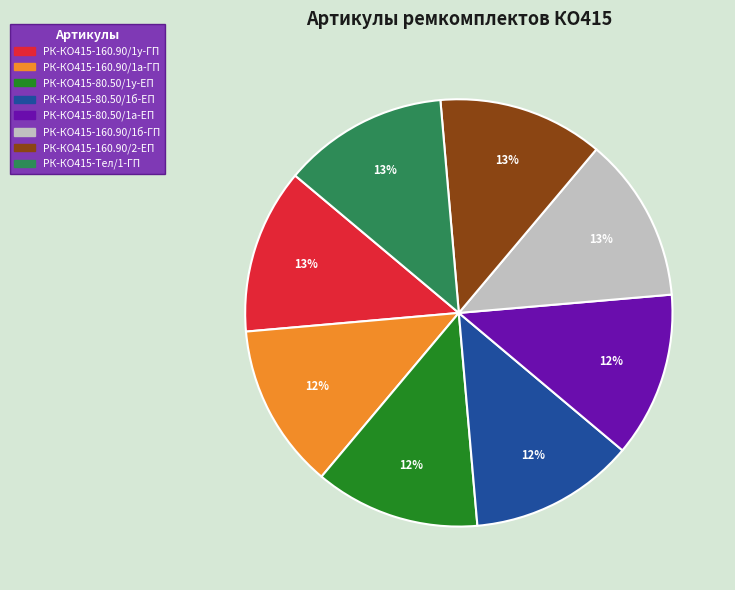

What percentage is the РК-КО415-160.90/2-ЕП slice, to the nearest percent?

13%